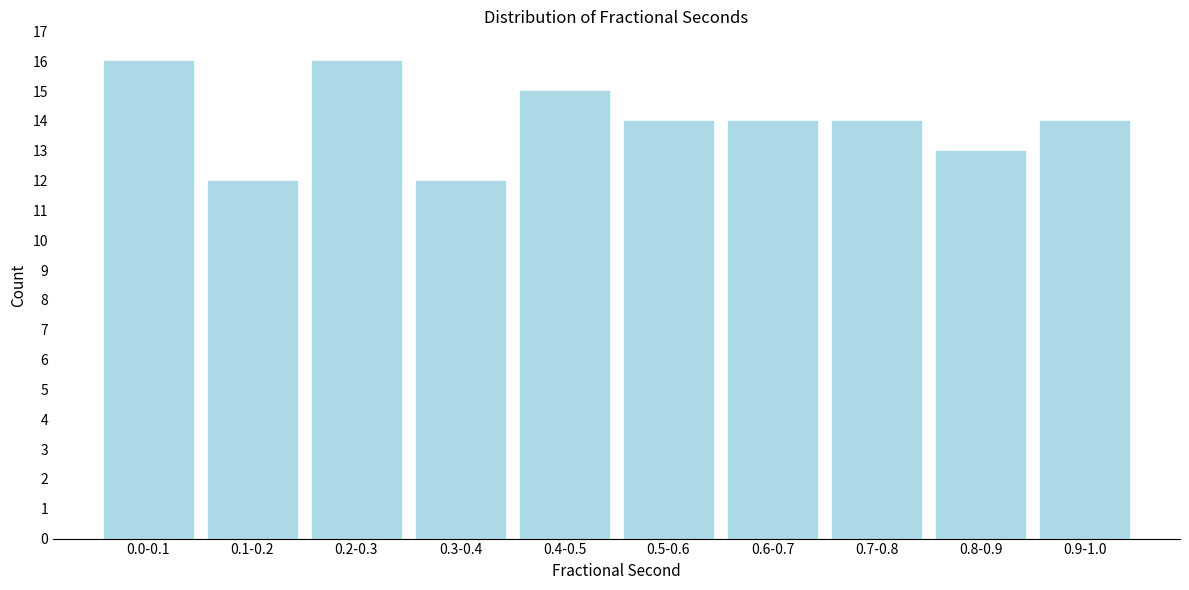

Reading left to right, list all the values displayed in this chart.

16	12	16	12	15	14	14	14	13	14